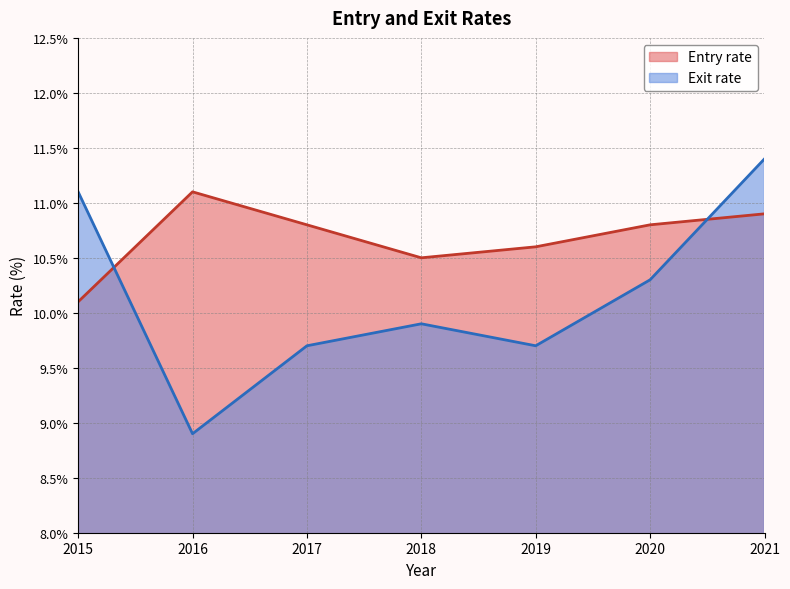

Reading left to right, transcribe all the data shown in this chart.

Entry rate: 10.1	11.1	10.8	10.5	10.6	10.8	10.9
Exit rate: 11.1	8.9	9.7	9.9	9.7	10.3	11.4